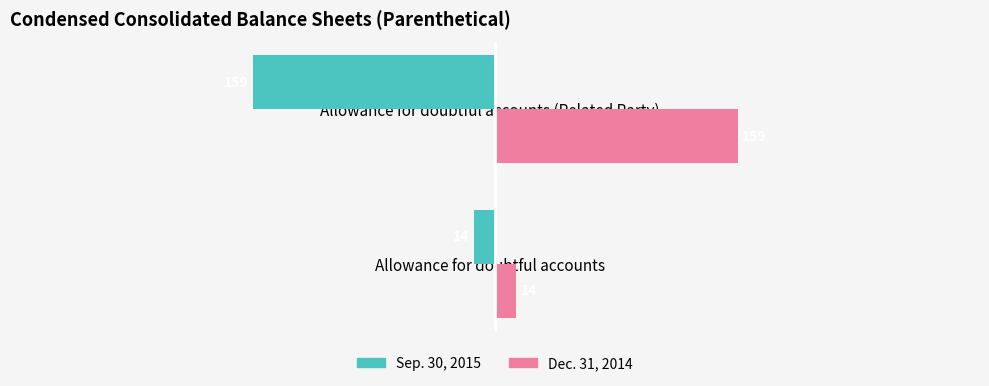

What is the difference between the Sep. 30, 2015 values at Allowance for doubtful accounts (Related Party) and Allowance for doubtful accounts?

145